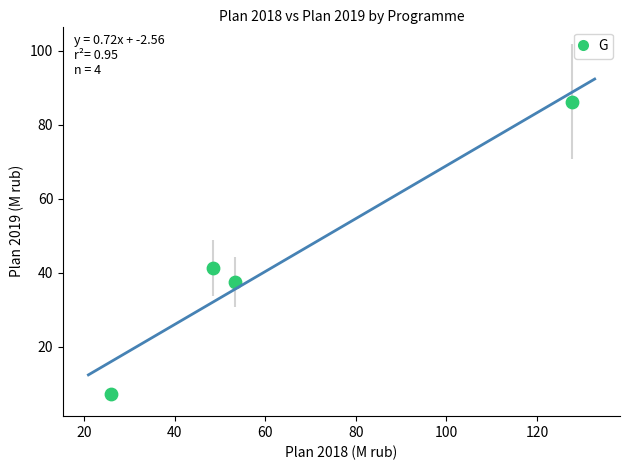

What Y value in the scatter plot is closest to 46?

41.3